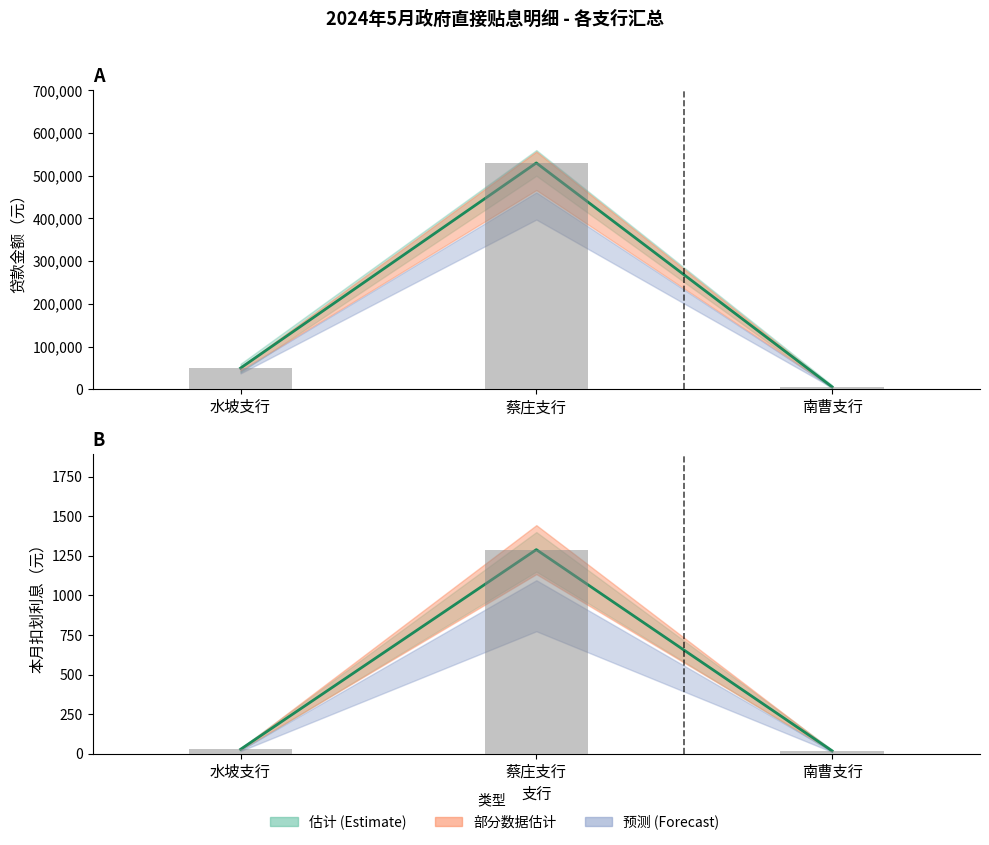

Is the value of 本月利息中值 at 蔡庄支行 greater than the value of 贷款金额中值 at 蔡庄支行?

No